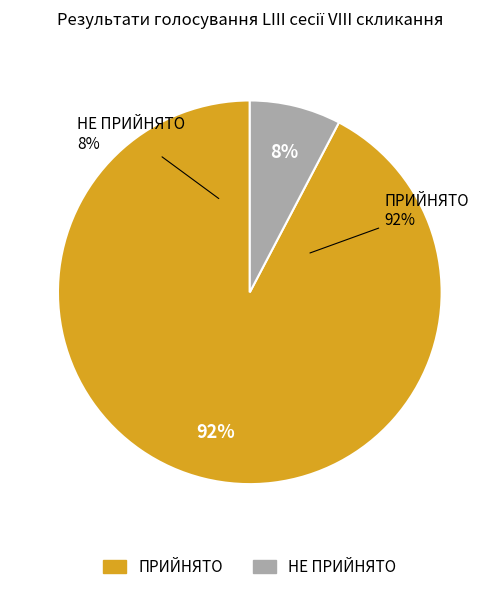

Is it true that ПРИЙНЯТО is 99% of the pie?

False